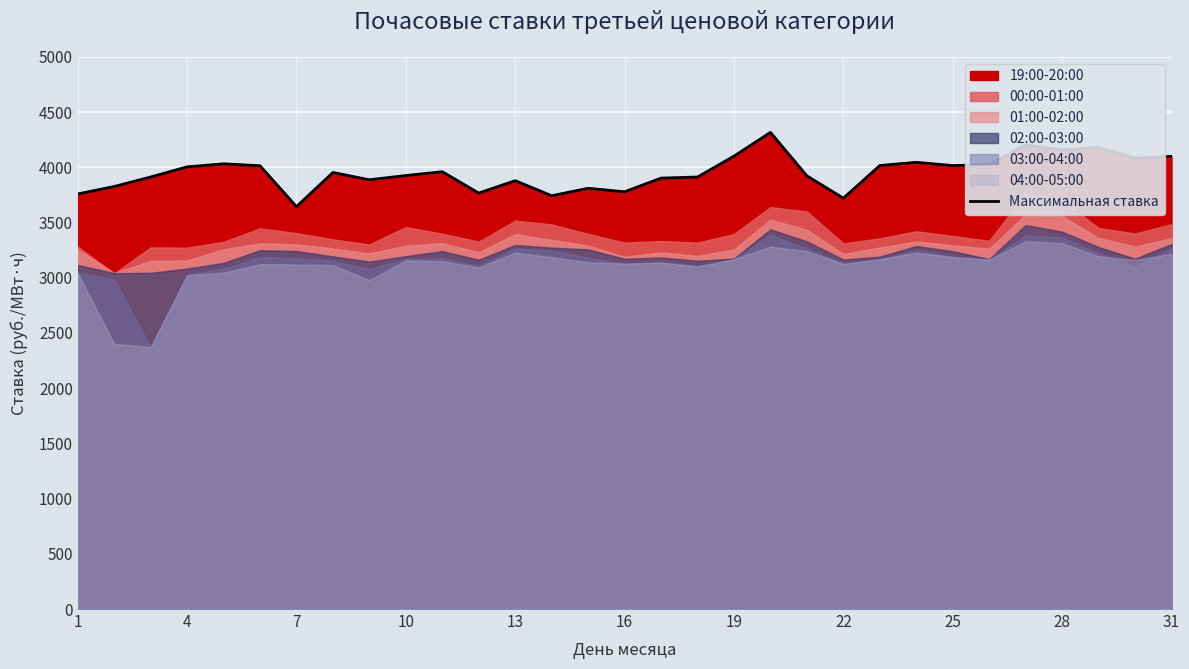

True or false: there are more than 2 points higher than both neighbors.

True